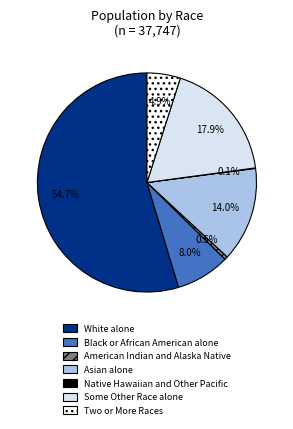

Which slice is the largest?

White alone